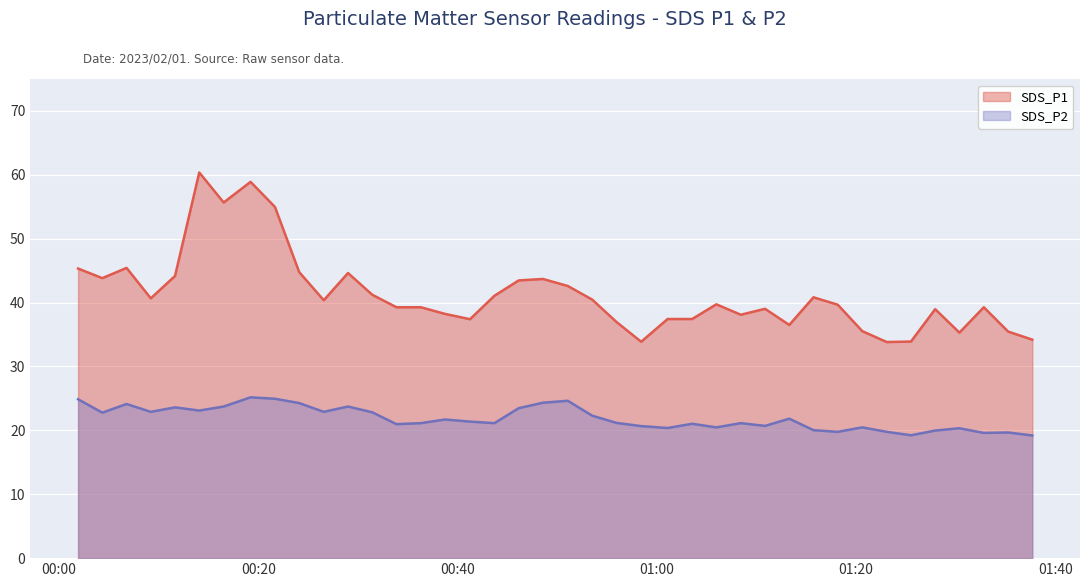

At which category is the sum across all series the highest?

2023/02/01 00:19:13